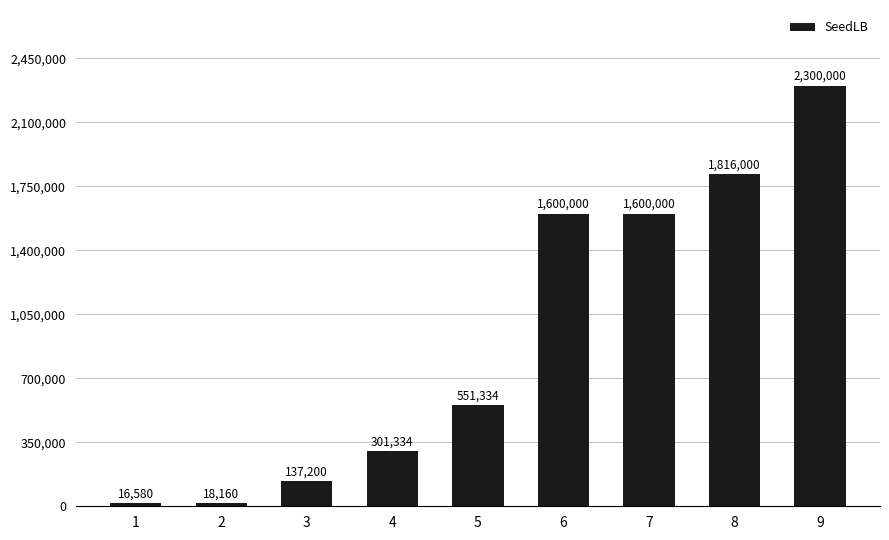

True or false: the data shows 137200 at 3.

True